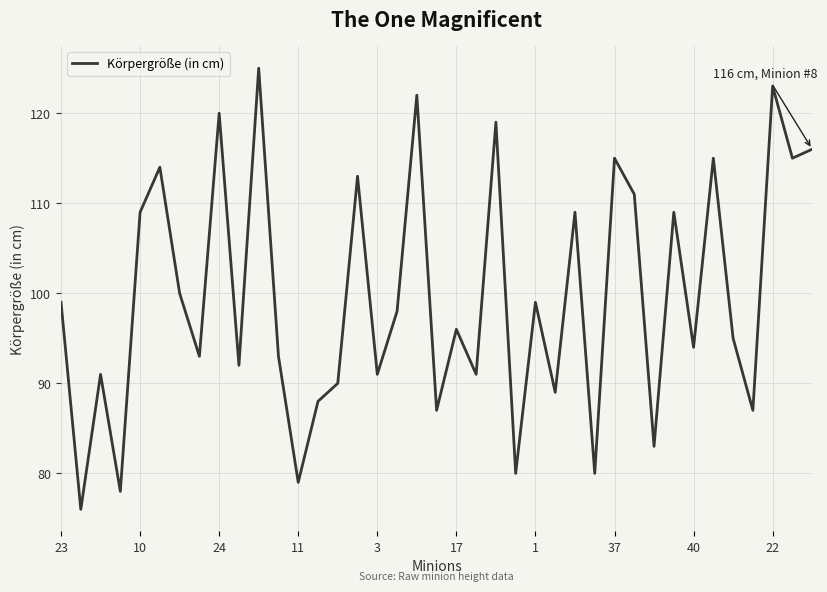

What is the difference between the maximum and minimum values?

49